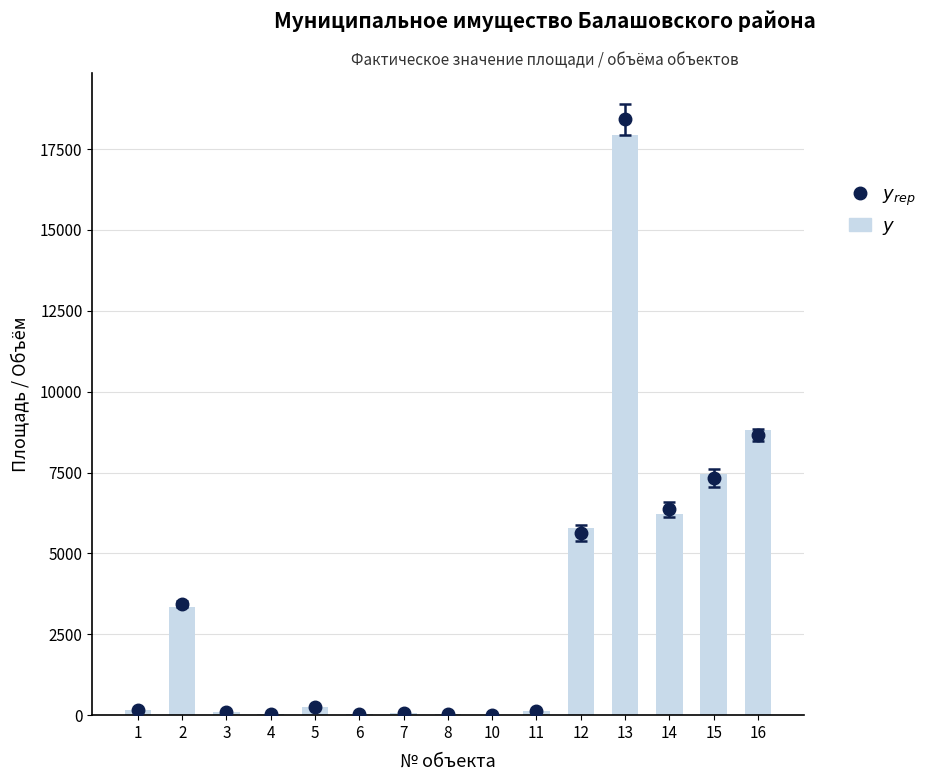

Reading left to right, transcribe all the data shown in this chart.

164.1	3347.4	100.7	32.1	267.2	25.7	79.8	41.9	16.2	125.5	5797.0	17920.0	6233.0	7464.0	8820.0